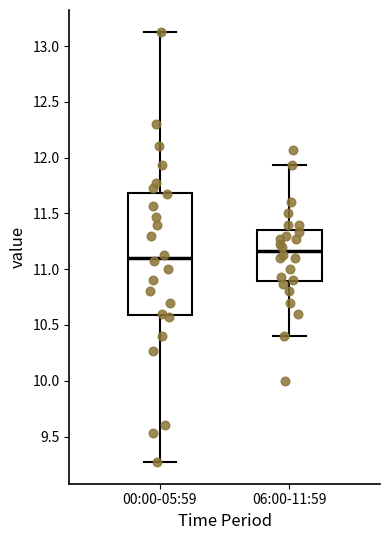

Which box's median line is the lowest?

00:00-05:59